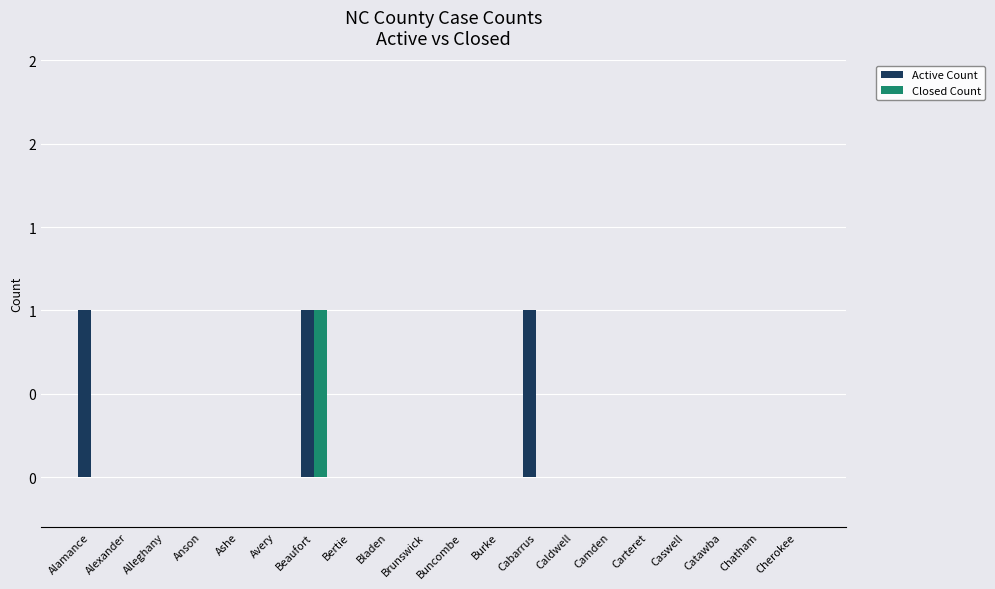

True or false: Closed Count has a value of 0 at Caldwell.

False